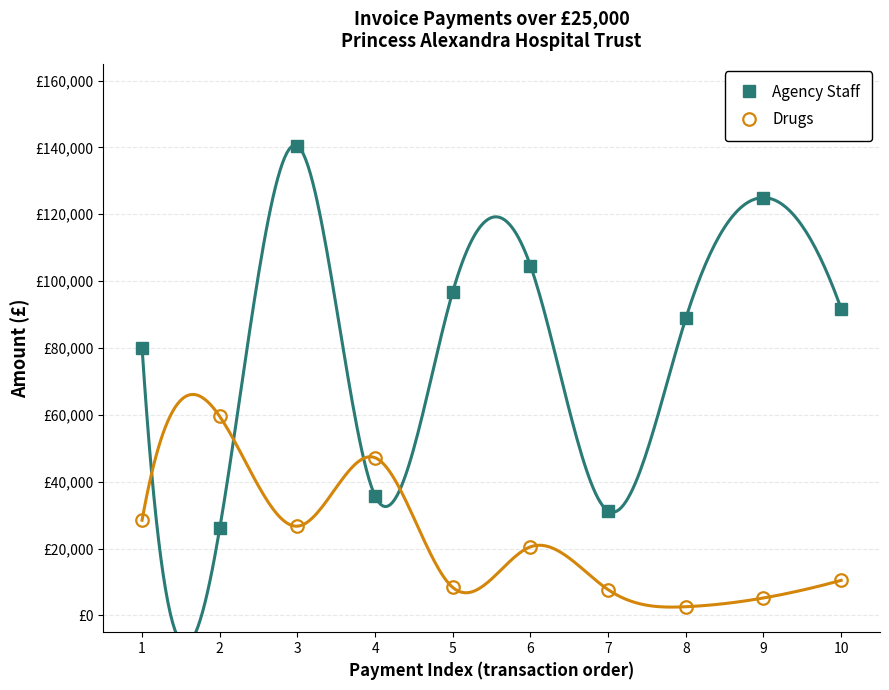

Count the number of categories in the chart.

10